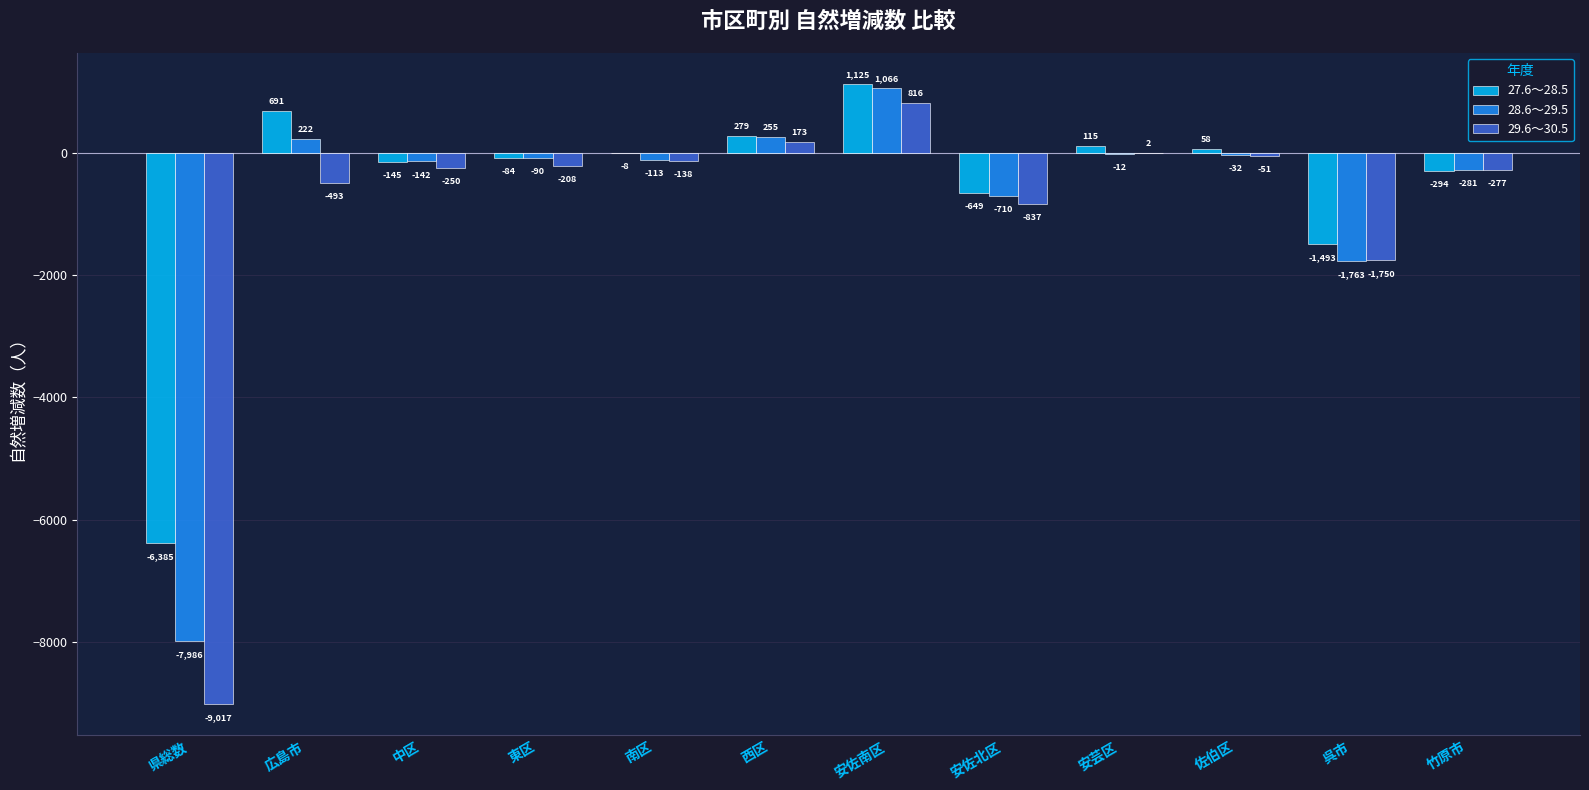

Read the 27.6～28.5 value at 東区.

-84